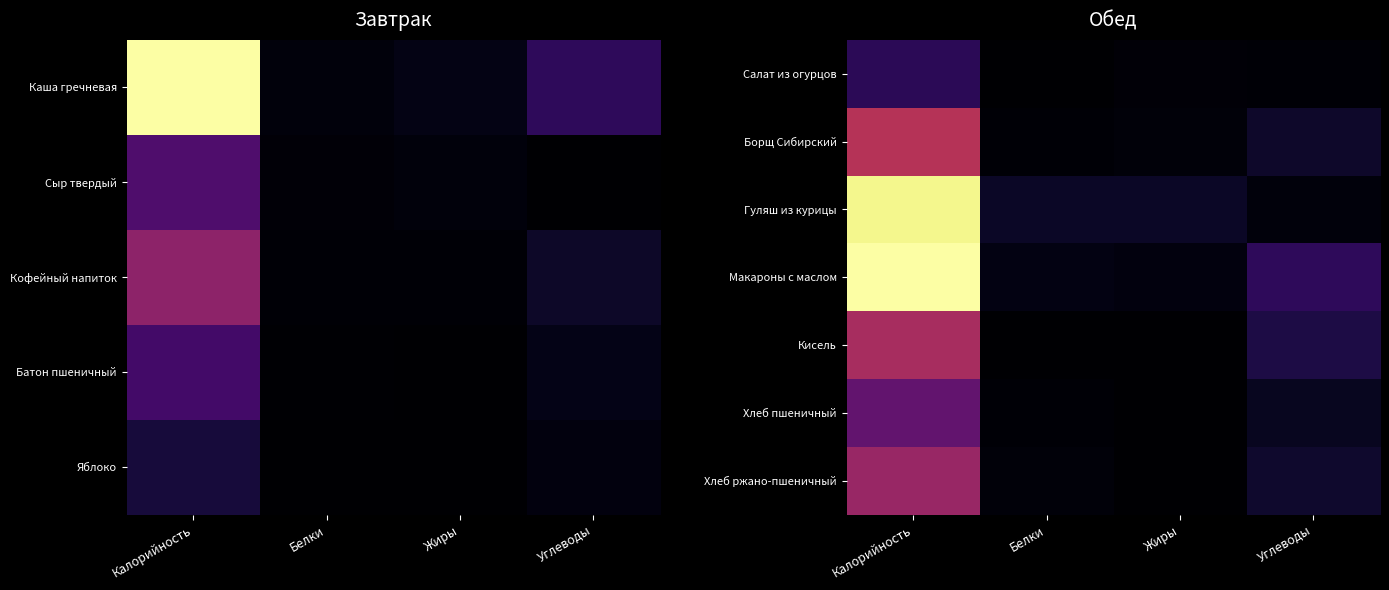

At which category does the chart reach its minimum across all series?

Белки